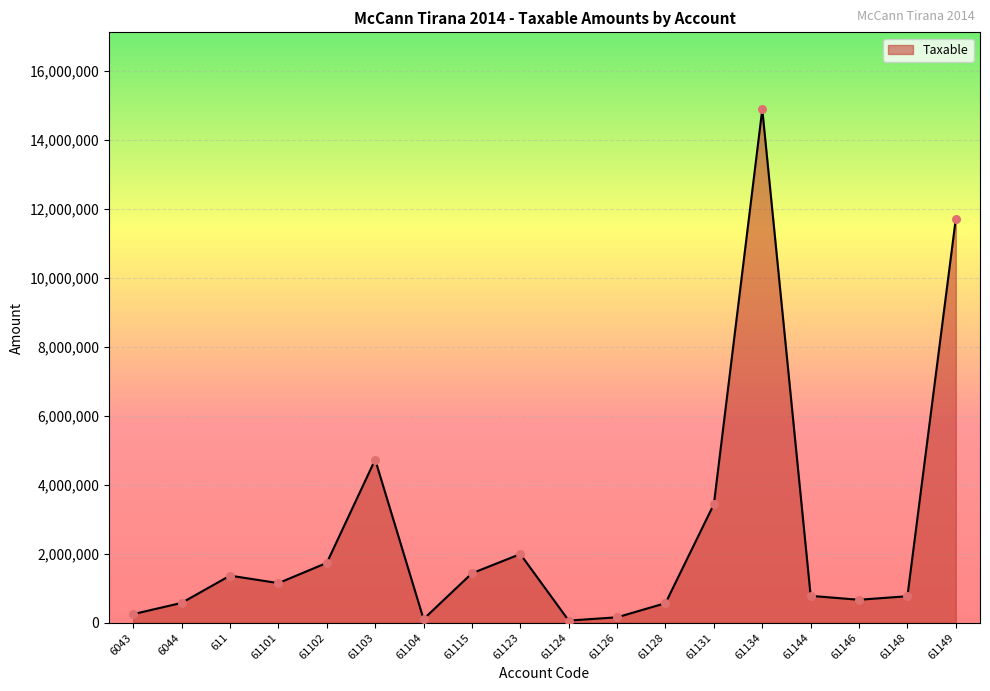

What is the ratio of the value at 61115 to the value at 61123?

0.7